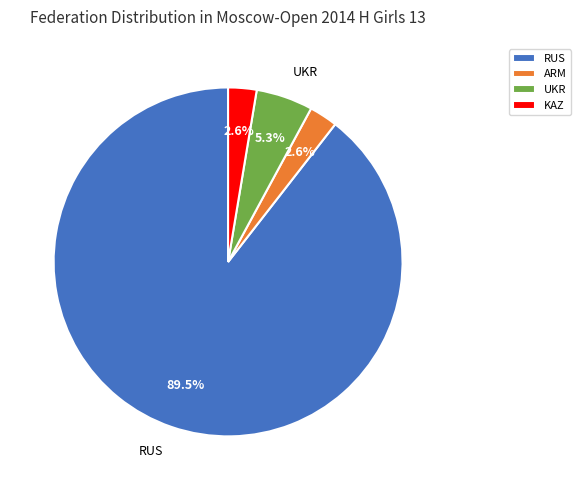

Which slice is the largest?

RUS